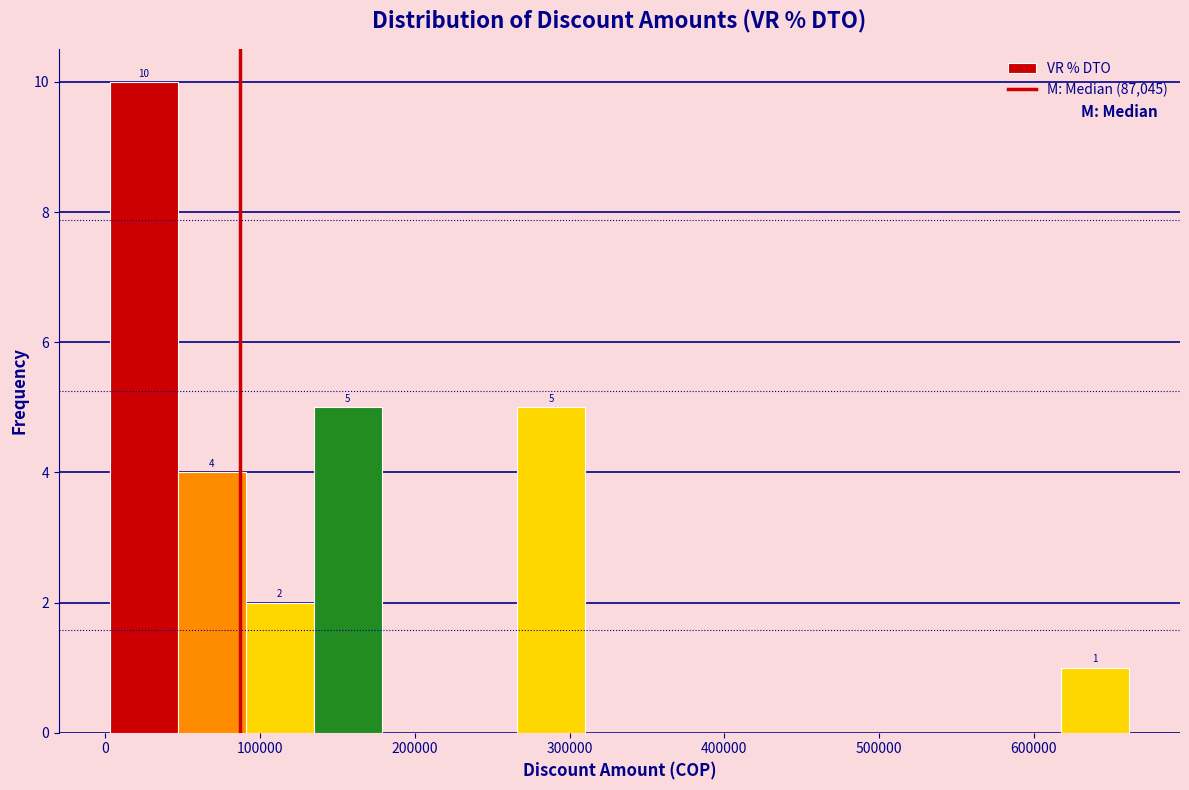

Over which range of the x-axis is the bar tallest?

0 to 50000